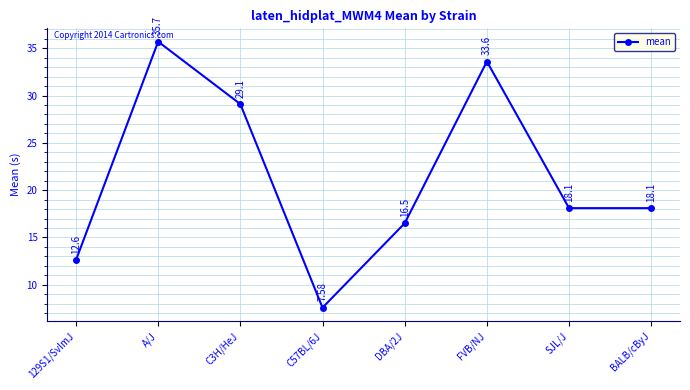

At which label does the data first exceed 18?

A/J